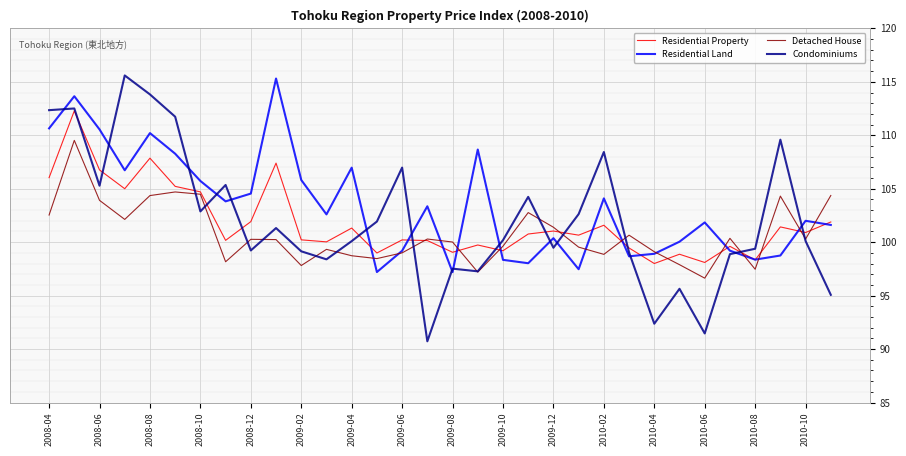

What is the maximum value for Residential Property?

112.3